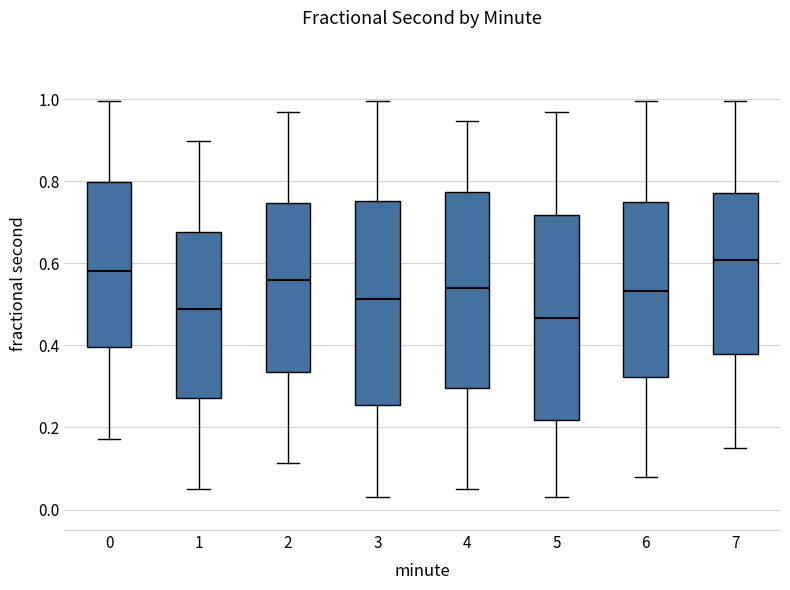

Reading left to right, transcribe this box plot: for each box, give where its median line is, the range the box spans, and where its two whiskers end, as read against the y-axis. The values are not printed on the chart, so give them approximately, as read against the axis.

0: median 0.58, box 0.40 to 0.80, whiskers 0.18 to 1.00
1: median 0.48, box 0.28 to 0.68, whiskers 0.06 to 0.90
2: median 0.56, box 0.34 to 0.74, whiskers 0.12 to 0.98
3: median 0.52, box 0.26 to 0.76, whiskers 0.04 to 1.00
4: median 0.54, box 0.30 to 0.78, whiskers 0.06 to 0.94
5: median 0.46, box 0.22 to 0.72, whiskers 0.04 to 0.98
6: median 0.54, box 0.32 to 0.76, whiskers 0.08 to 1.00
7: median 0.60, box 0.38 to 0.78, whiskers 0.14 to 1.00